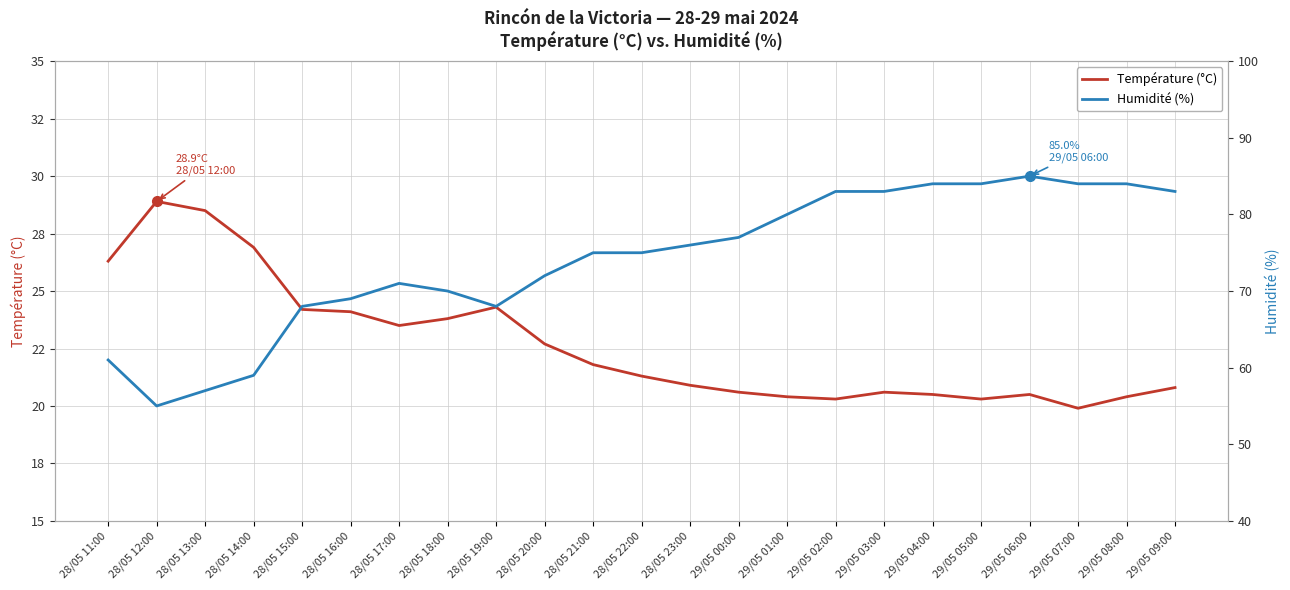

Reading left to right, what are all the values shown in this chart?

Température (°C): 26.3	28.9	28.5	26.9	24.2	24.1	23.5	23.8	24.3	22.7	21.8	21.3	20.9	20.6	20.4	20.3	20.6	20.5	20.3	20.5	19.9	20.4	20.8
Humidité (%): 61.0	55.0	57.0	59.0	68.0	69.0	71.0	70.0	68.0	72.0	75.0	75.0	76.0	77.0	80.0	83.0	83.0	84.0	84.0	85.0	84.0	84.0	83.0